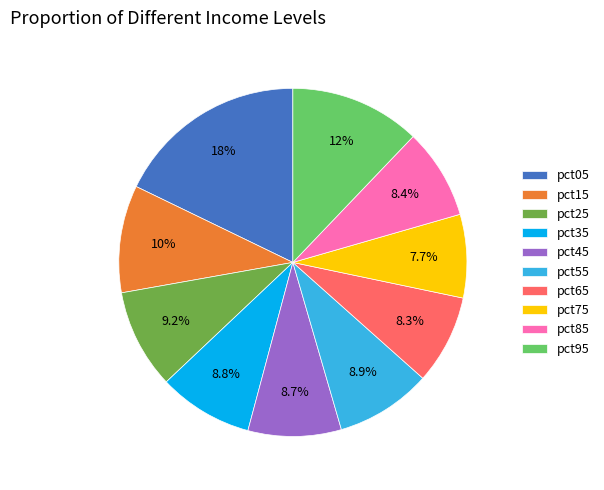

What is the total percentage of pct15 and pct95?

22.1%